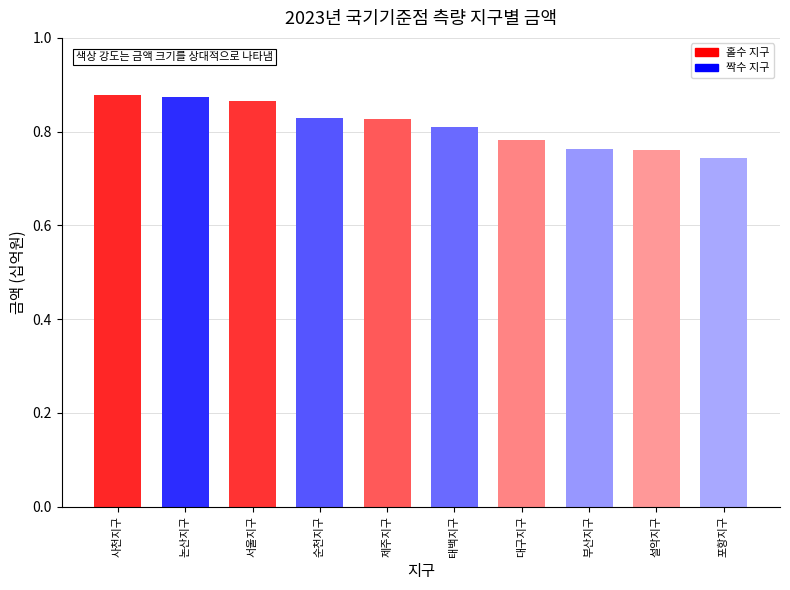

What is the sum of the values at 사천지구 and 논산지구?

1.8